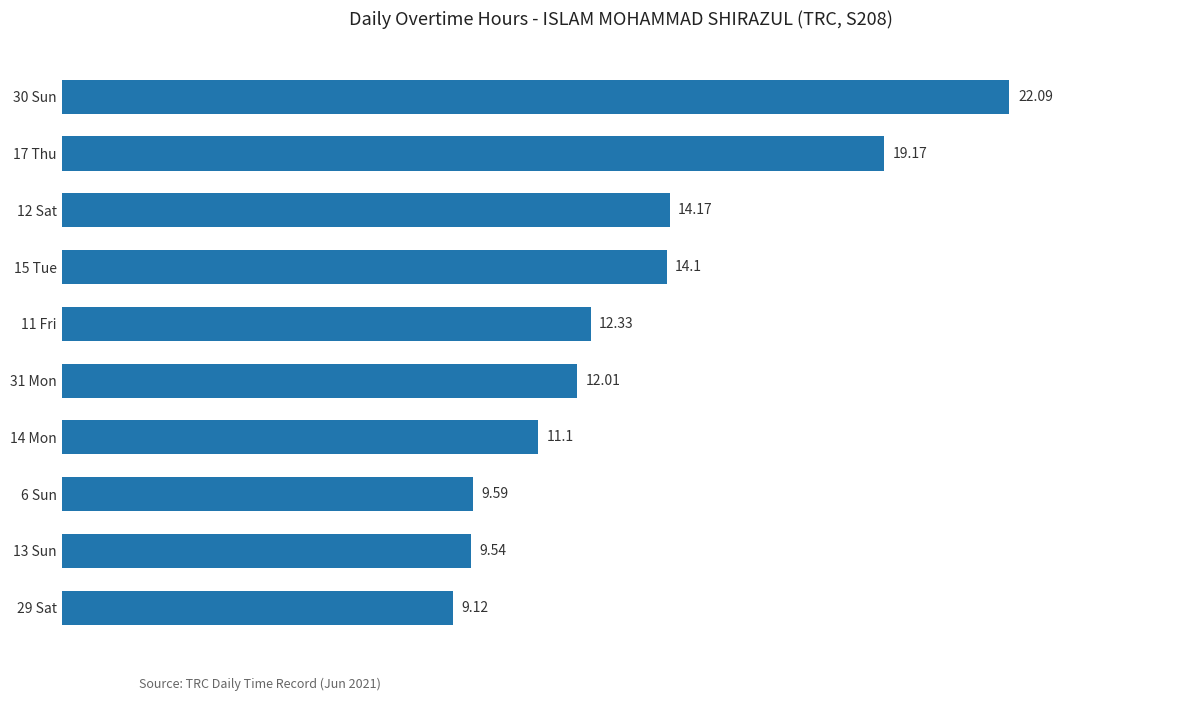

Which label corresponds to the smallest value in the chart?

29 Sat